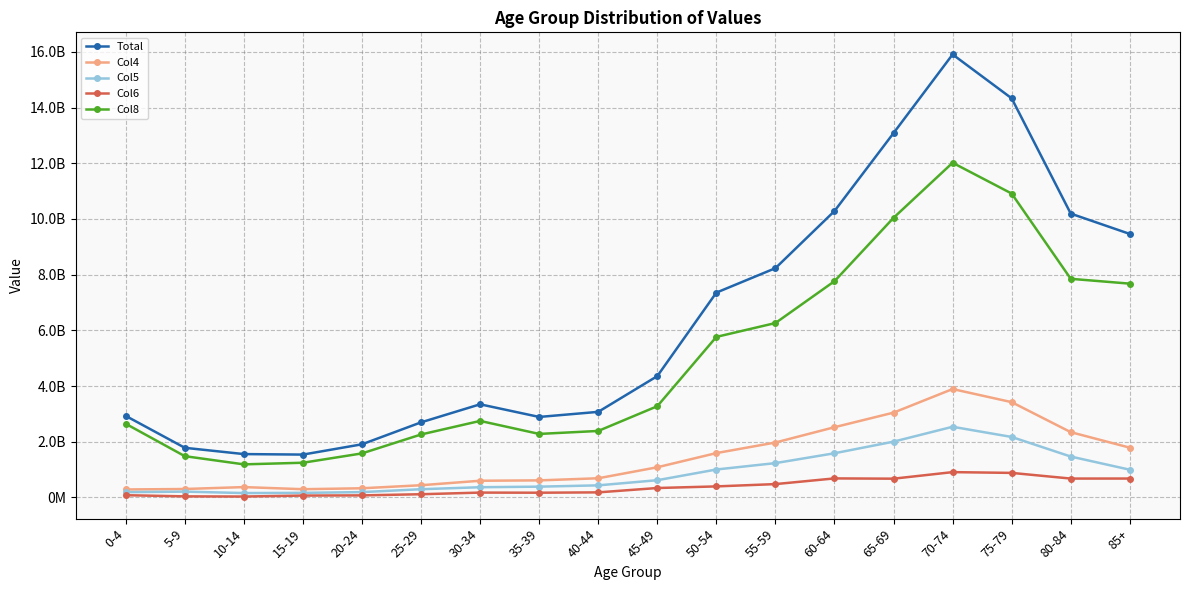

At which category is the sum across all series the highest?

70-74